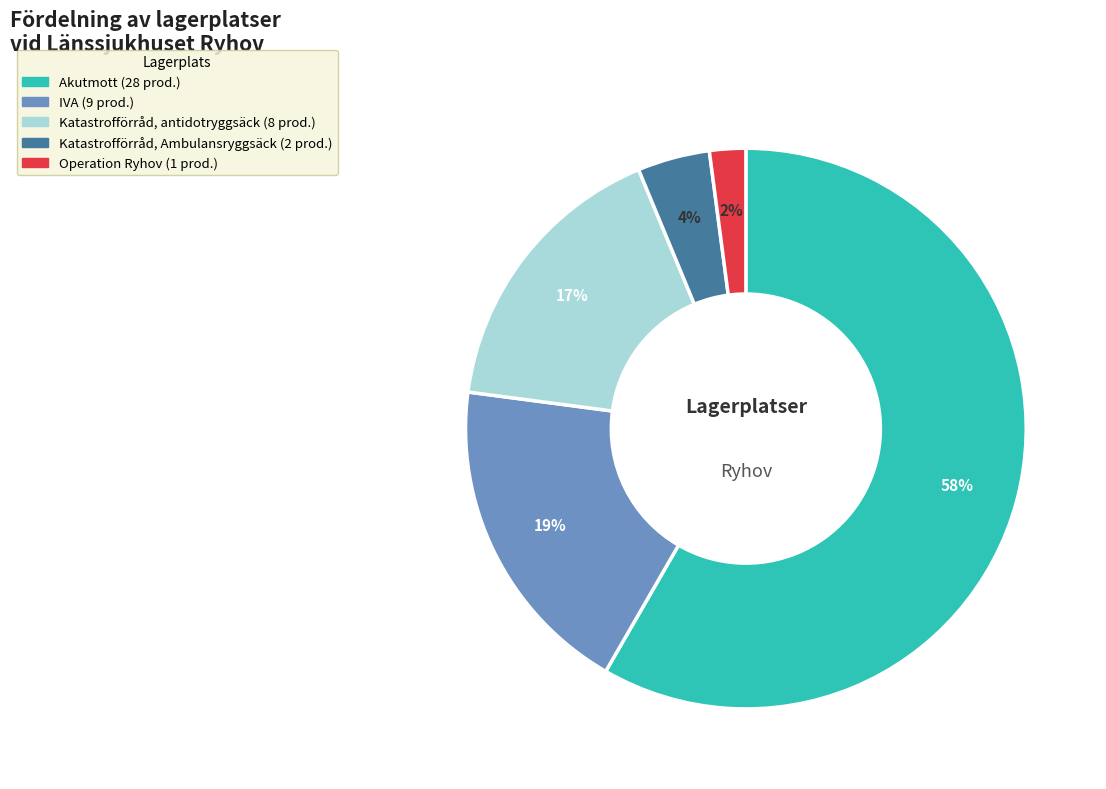

Combined, do Operation Ryhov and Akutmott account for over 50%?

Yes